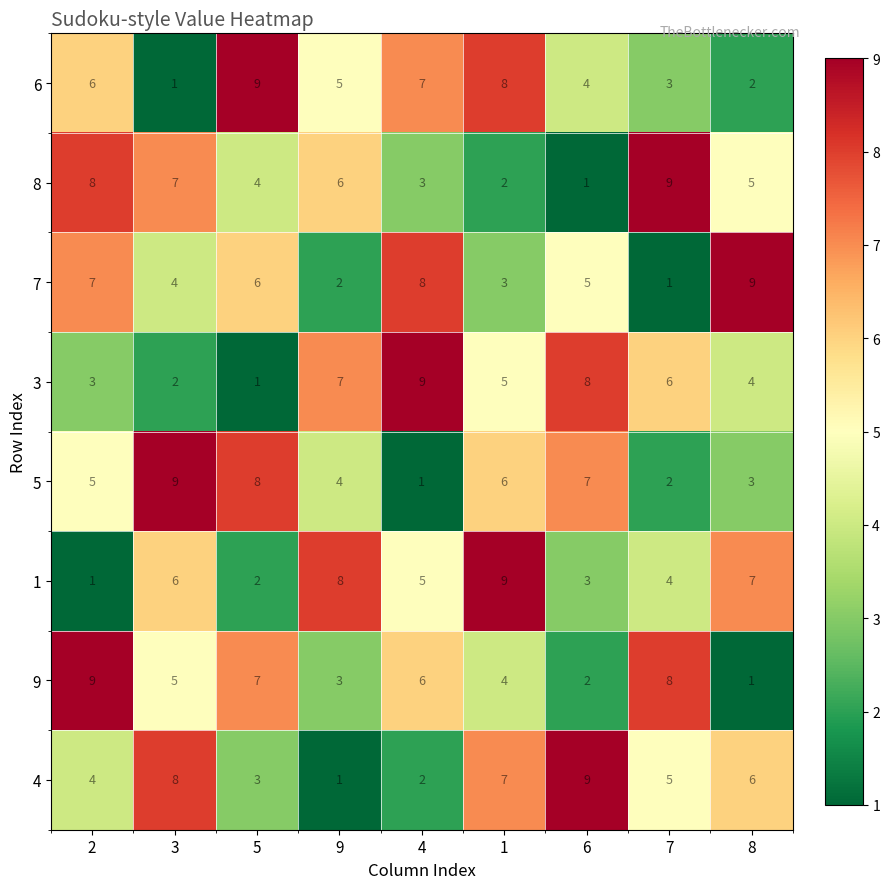

What is the sum of all 6 values?

45